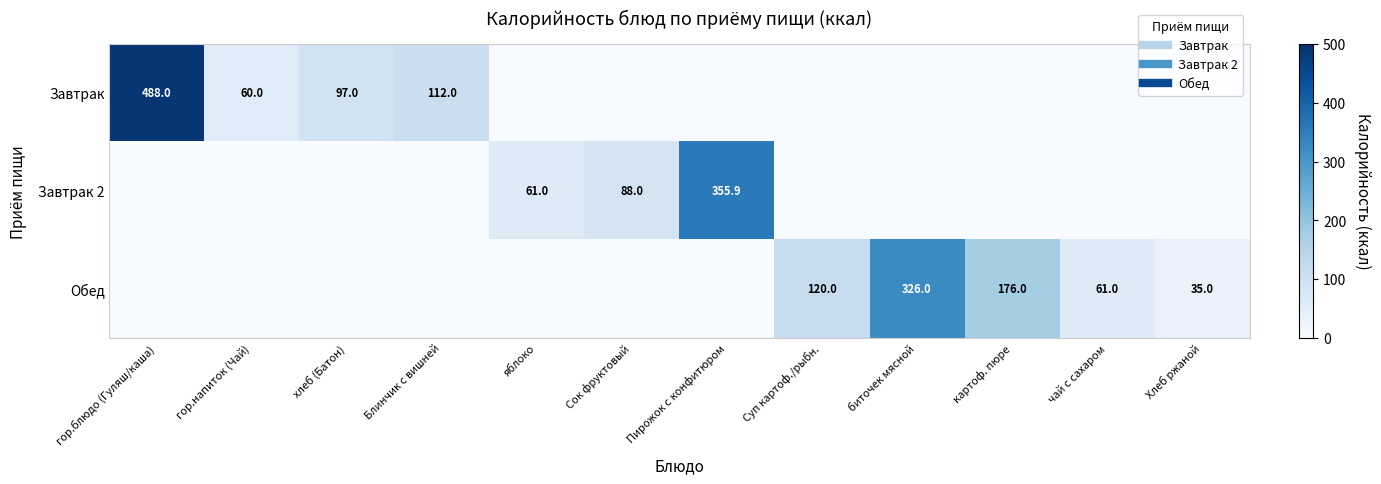

Rank the series at Суп картоф./рыбн. from lowest to highest value.

Завтрак, Завтрак 2, Обед